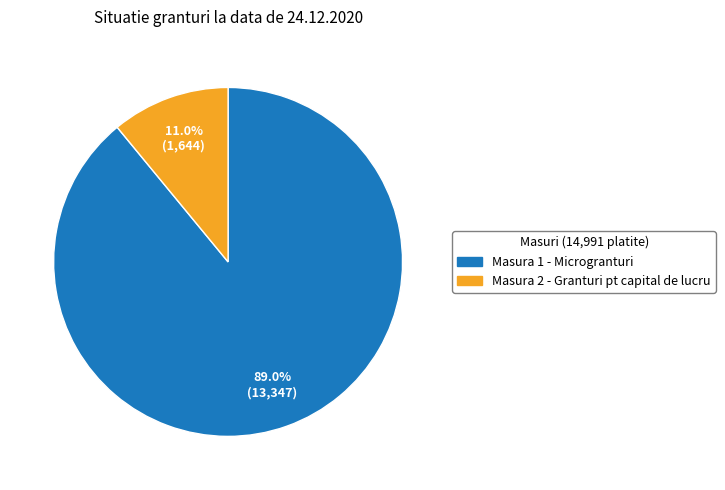

How many segments does this pie chart have?

2